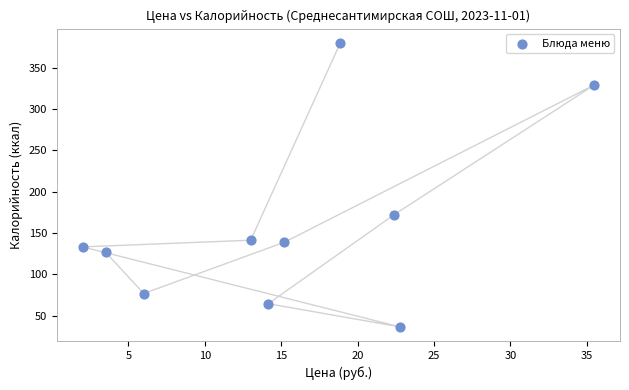

What Y value in the scatter plot is closest to 208?

171.8